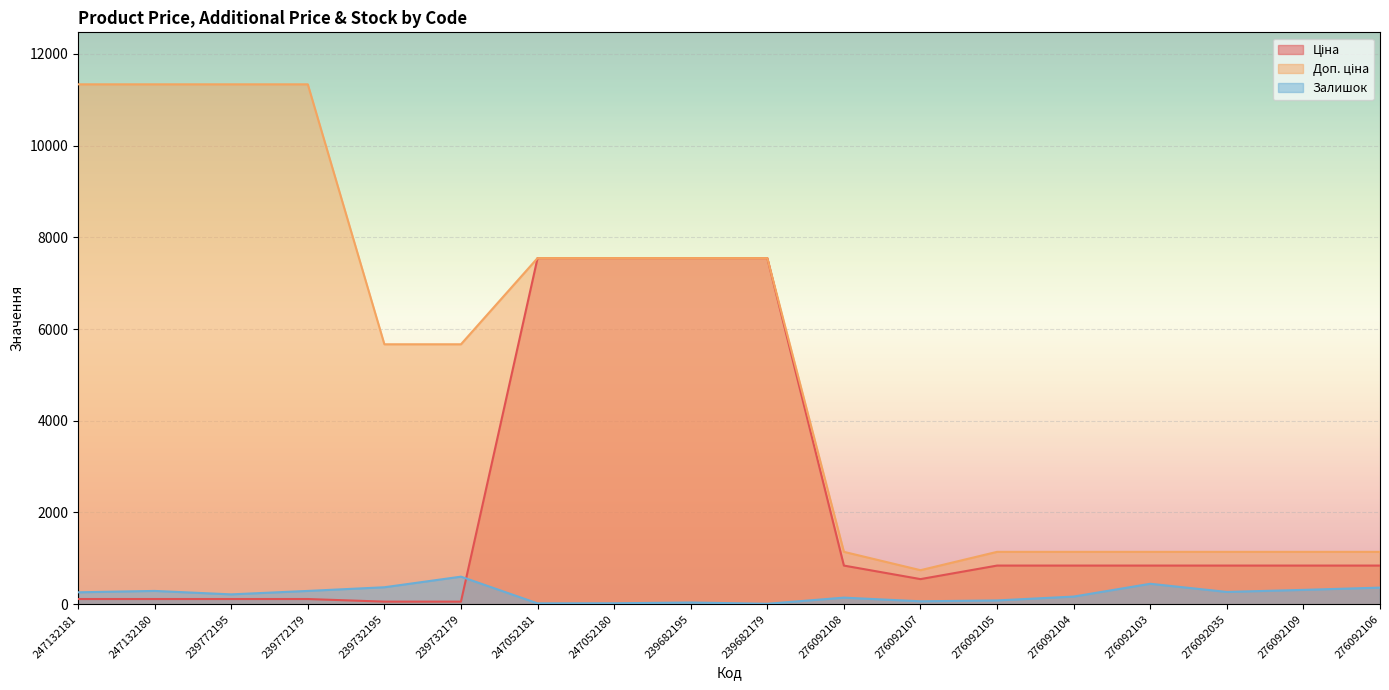

Is it true that Ціна equals 574.5 at 276092109?

False